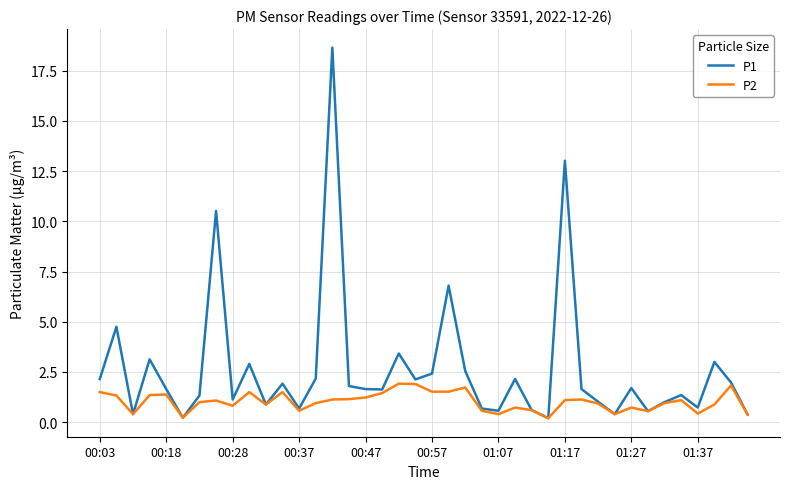

Which series has the largest range (max minus min)?

P1